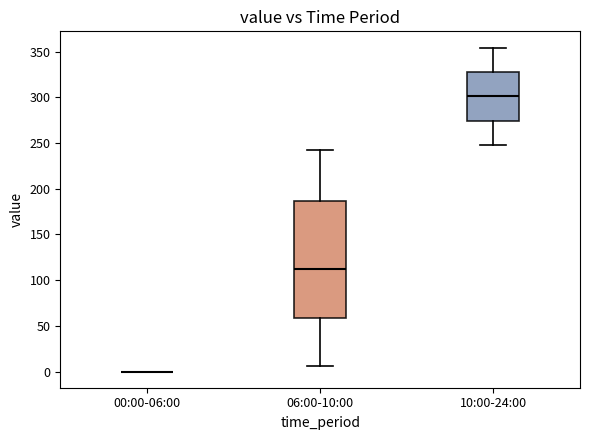

Reading left to right, read every box against the y-axis: the position of its median line, the range the box covers, and the ends of its whiskers. The values are not printed on the chart, so give them approximately, as read against the axis.

00:00-06:00: box collapsed to a line at 0, whiskers 0 to 0
06:00-10:00: median 115, box 60 to 185, whiskers 5 to 240
10:00-24:00: median 300, box 275 to 330, whiskers 250 to 355